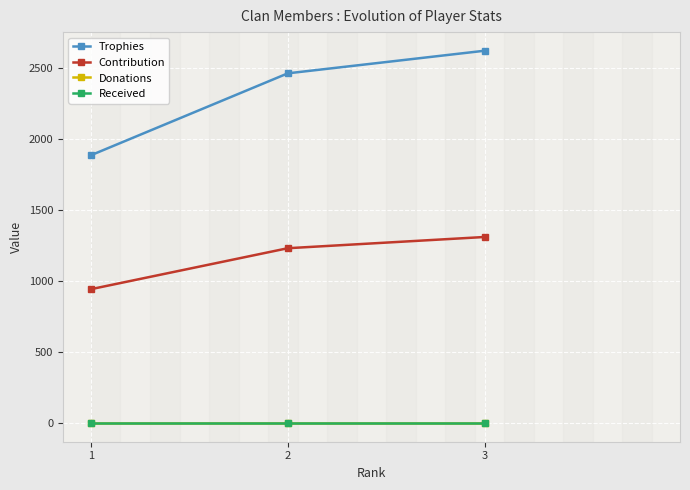

How many data points in Contribution are less than 1230?

1